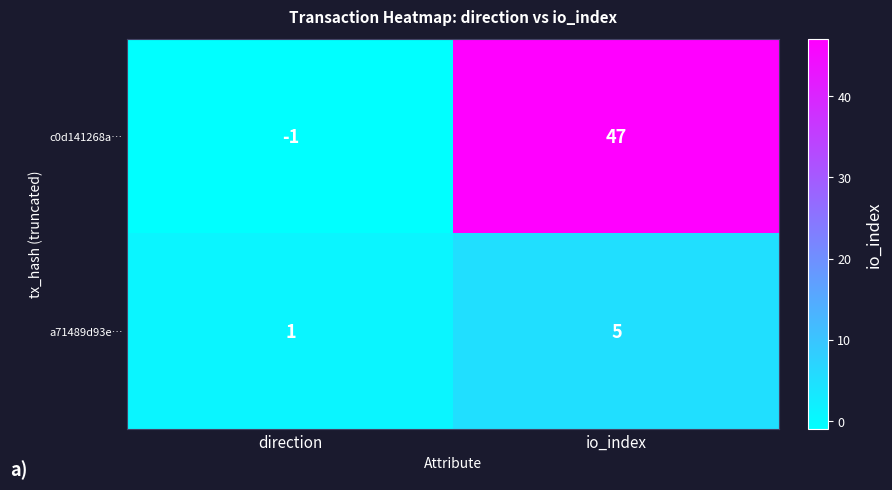

What is the average value of the c0d141268a… series?

23